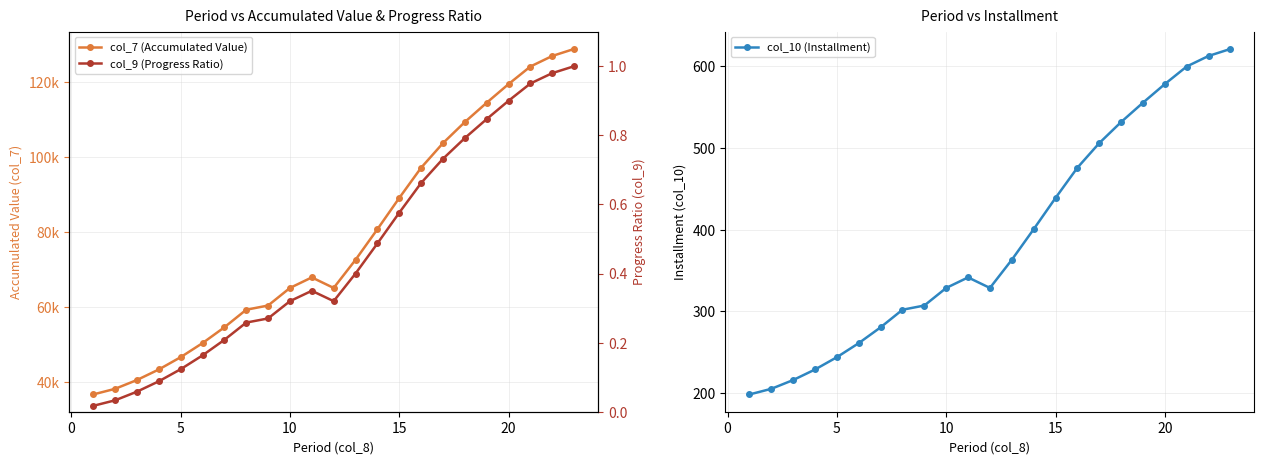

Is this an area chart (filled region under the line)?

No